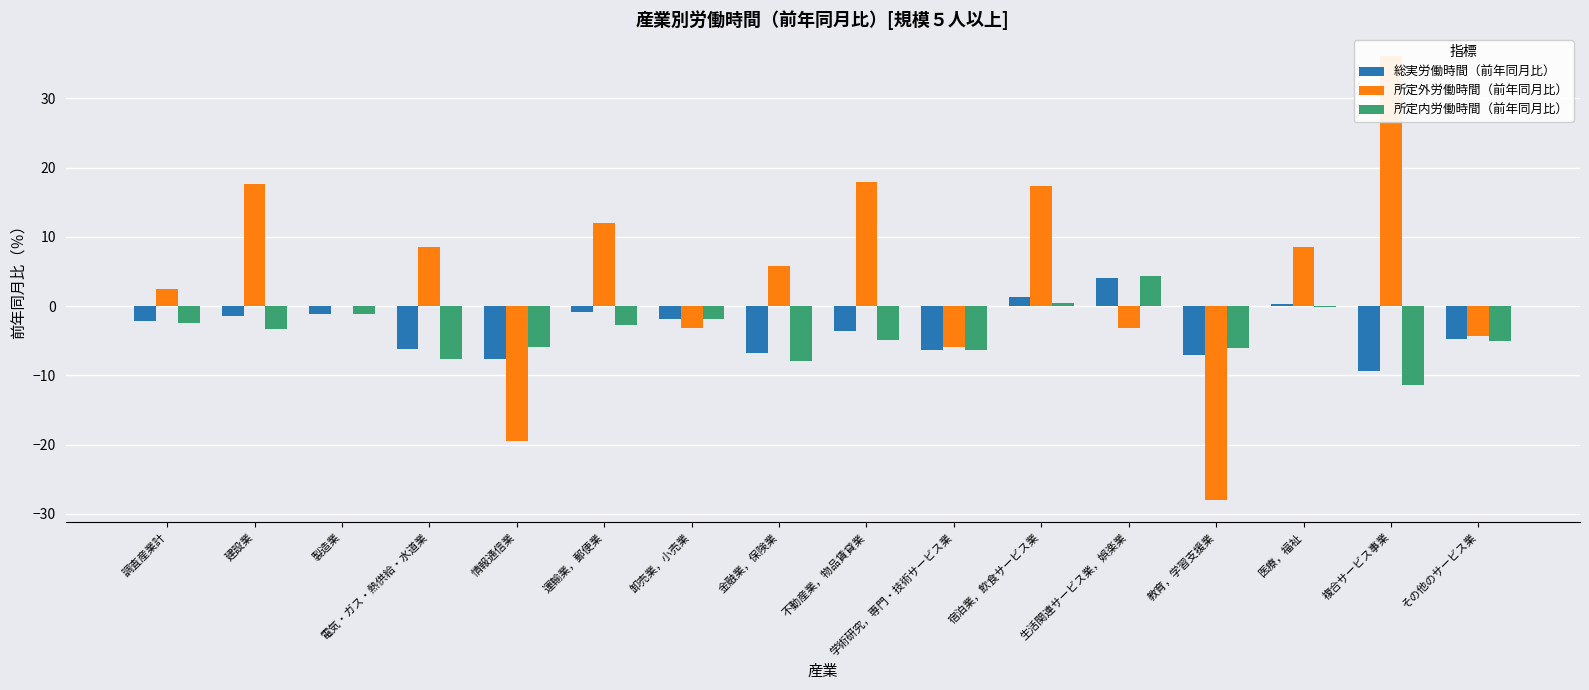

Read the 所定内労働時間（前年同月比） value at 教育，学習支援業.

-6.1